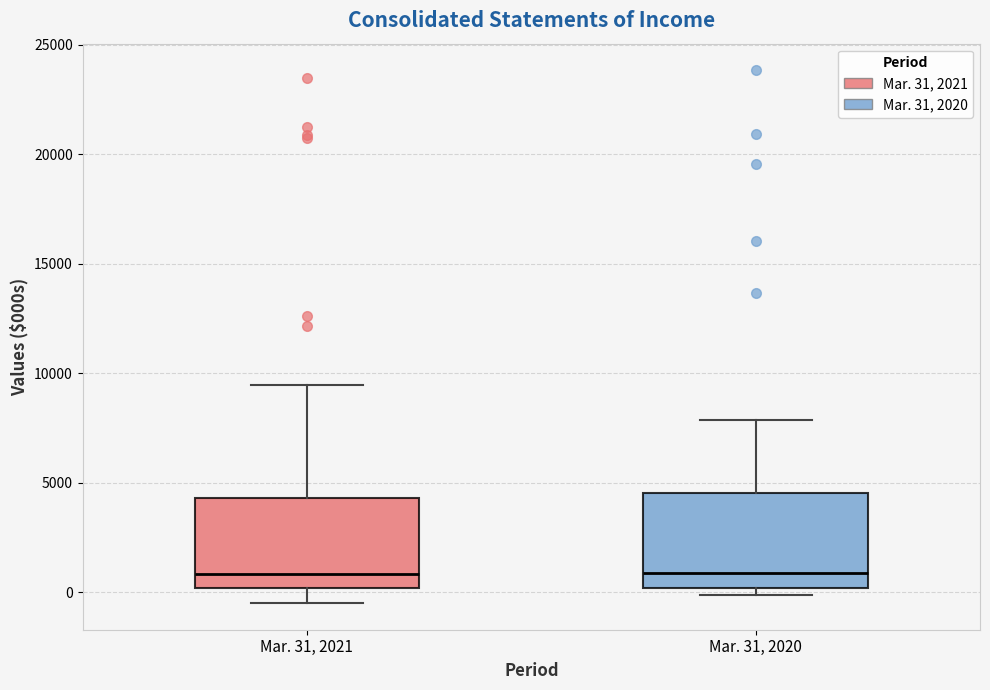

Reading left to right, transcribe this box plot: for each box, give where its median line is, the range the box spans, and where its two whiskers end, as read against the y-axis. The values are not printed on the chart, so give them approximately, as read against the axis.

Mar. 31, 2021: median 1000, box 0 to 4500, whiskers -500 to 9500
Mar. 31, 2020: median 1000, box 0 to 4500, whiskers 0 (just below the box's lower edge) to 8000